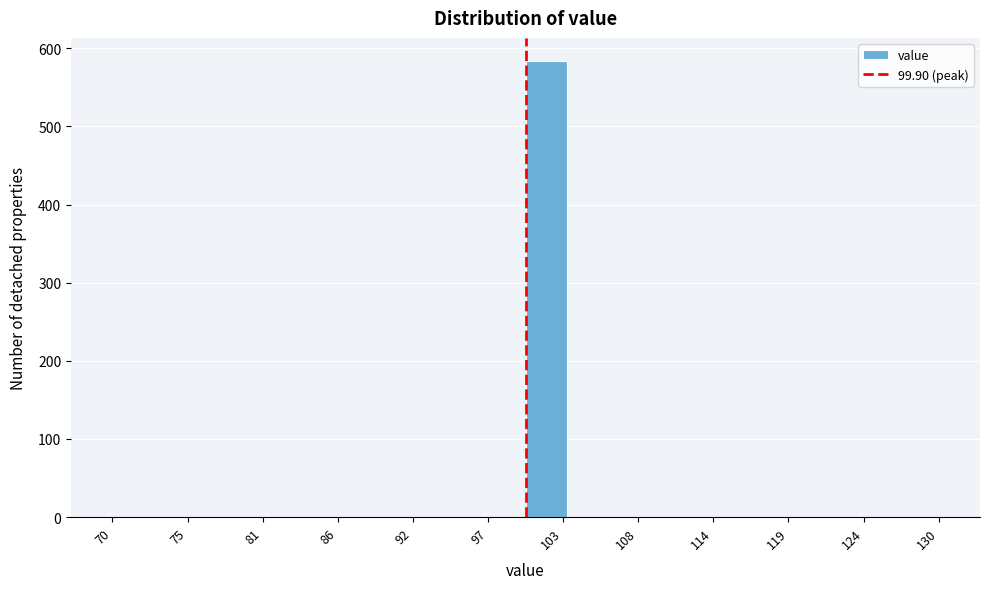

Around what value on the x-axis is the tallest bar? Give the approximate position of its centre, as read against the axis.

101